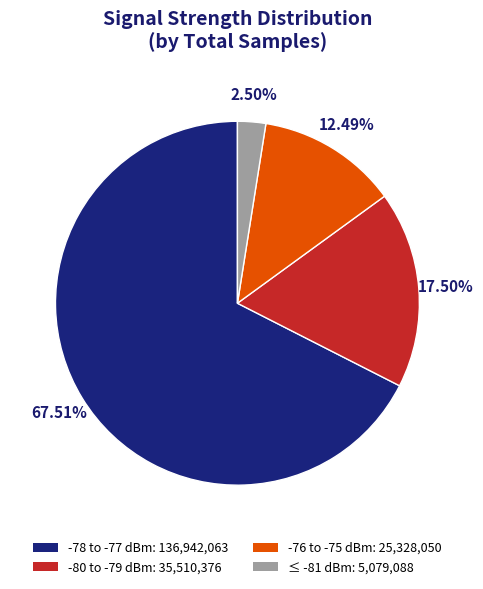

Which has a higher value, -78 to -77 dBm: 136,942,063 or ≤ -81 dBm: 5,079,088?

-78 to -77 dBm: 136,942,063